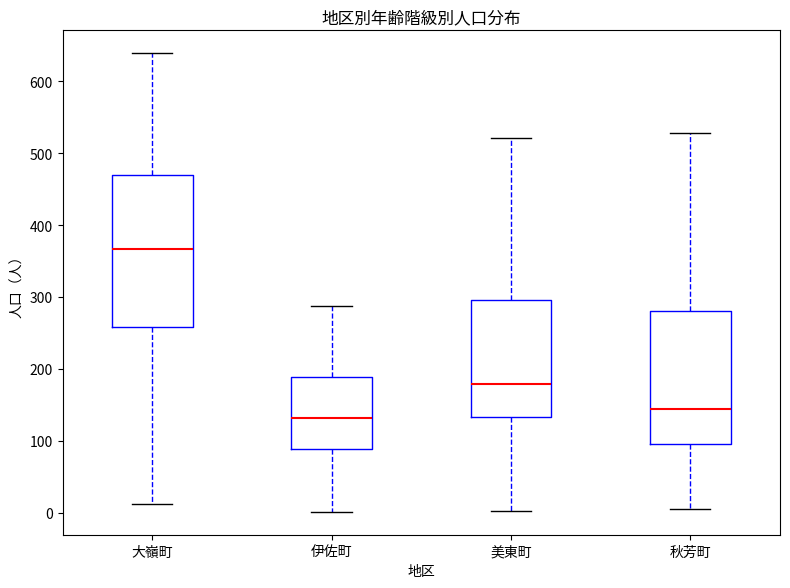

Reading left to right, transcribe this box plot: for each box, give where its median line is, the range the box spans, and where its two whiskers end, as read against the y-axis. The values are not printed on the chart, so give them approximately, as read against the axis.

大嶺町: median 370, box 260 to 470, whiskers 10 to 640
伊佐町: median 130, box 90 to 190, whiskers 0 to 290
美東町: median 180, box 130 to 300, whiskers 0 to 520
秋芳町: median 140, box 100 to 280, whiskers 10 to 530